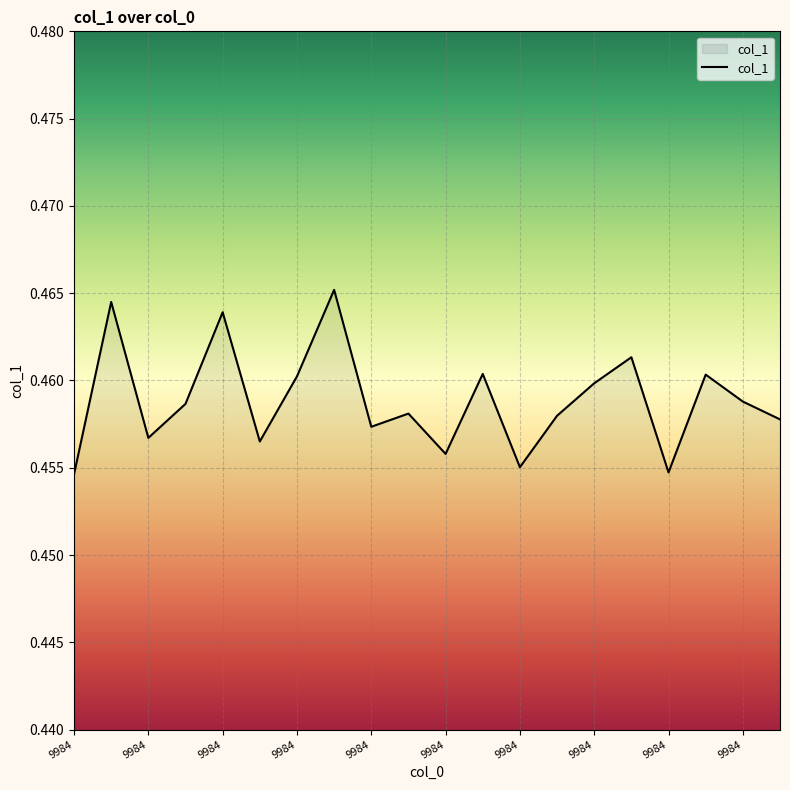

What is the greatest value displayed?

0.5